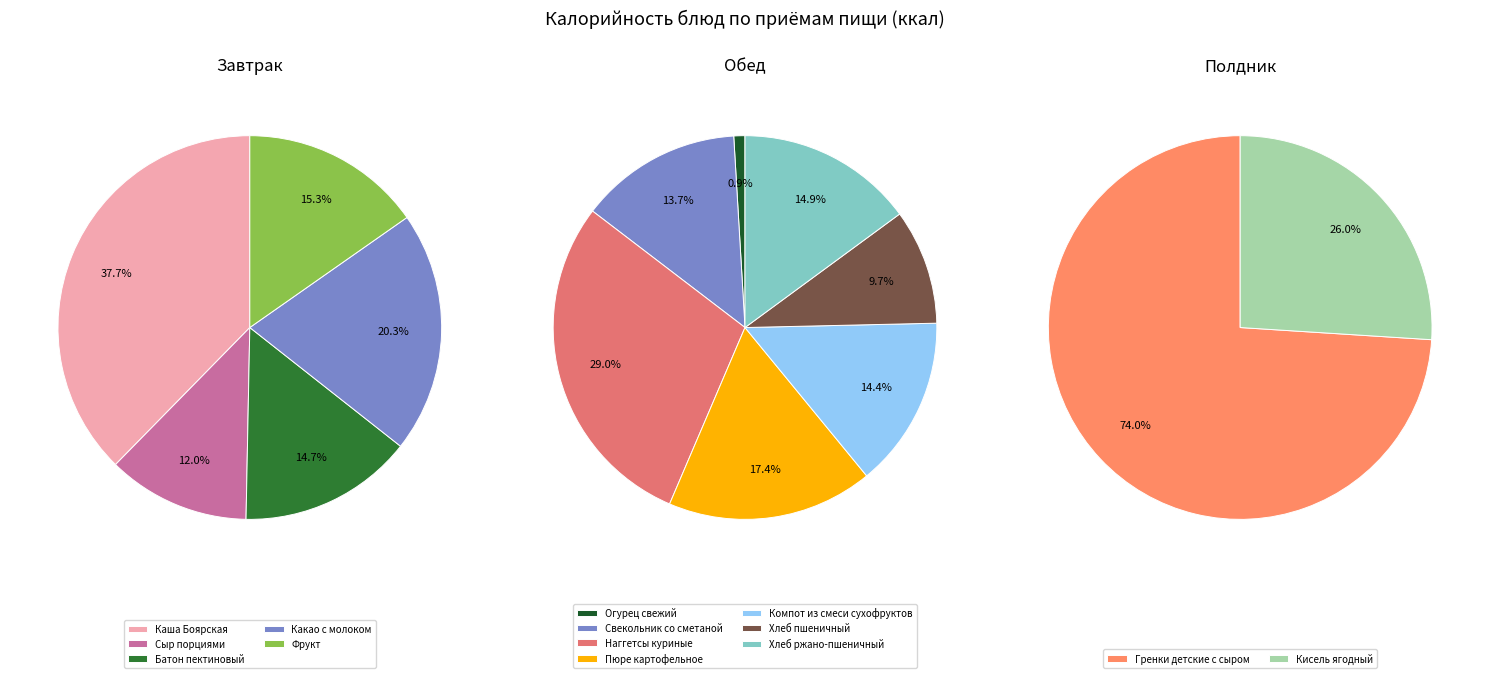

Rank the categories by value from lowest to highest.

Огурец свежий, Сыр порциями, Хлеб пшеничный, Батон пектиновый, Фрукт, Кисель ягодный, Свекольник со сметаной, Компот из смеси сухофруктов, Хлеб ржано-пшеничный, Какао с молоком, Пюре картофельное, Каша Боярская, Наггетсы куриные, Гренки детские с сыром